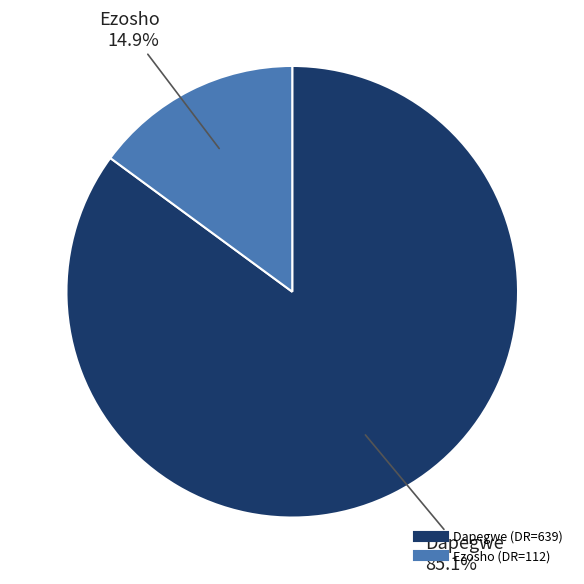

To the nearest percent, what is the difference between the largest and smallest slice percentages?

70%